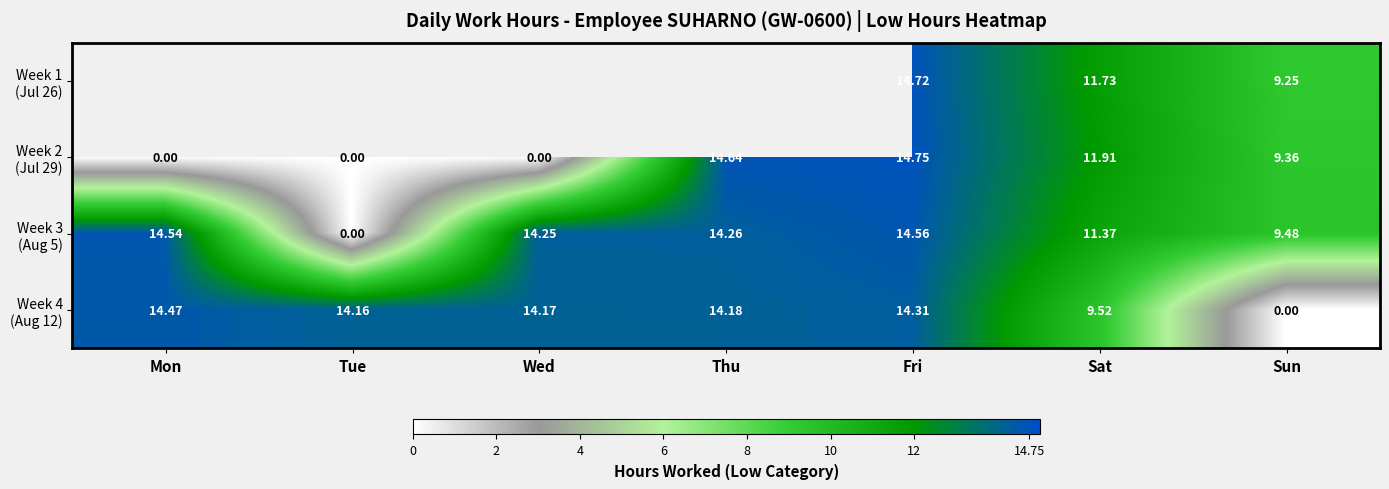

Where does the Week 3 (Aug 5) series first go above 14?

Mon